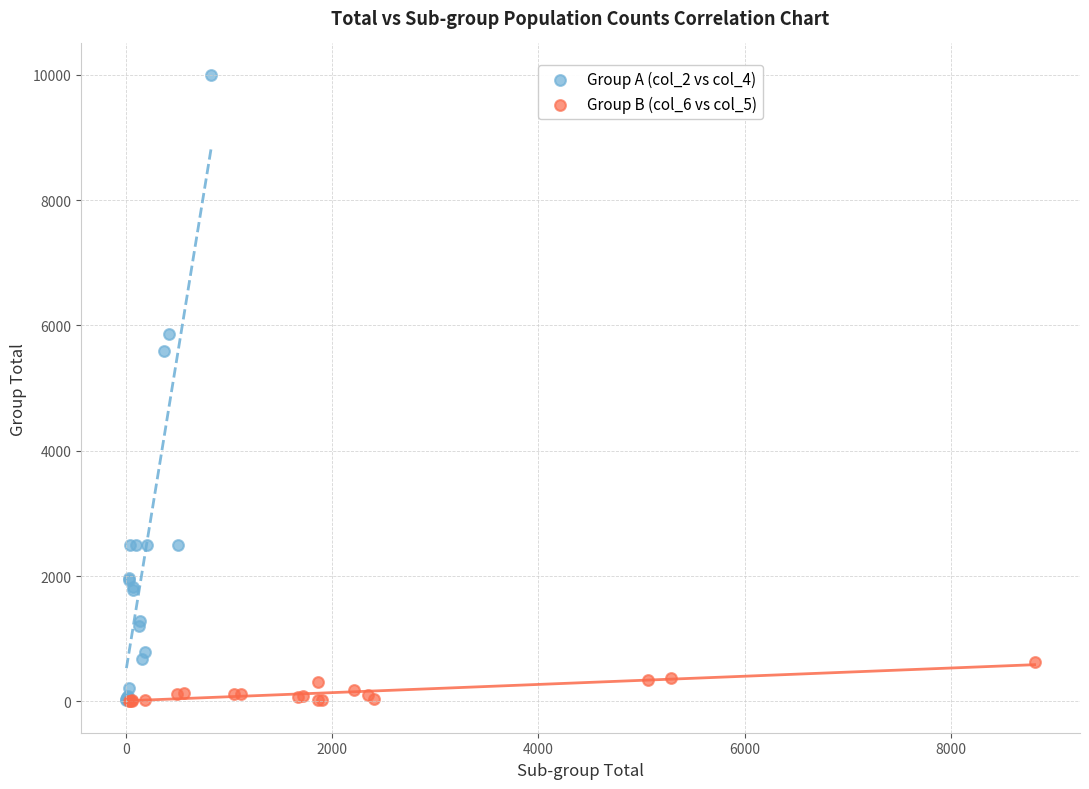

Which series reaches the maximum Y coordinate?

Group A (col_2 vs col_4)